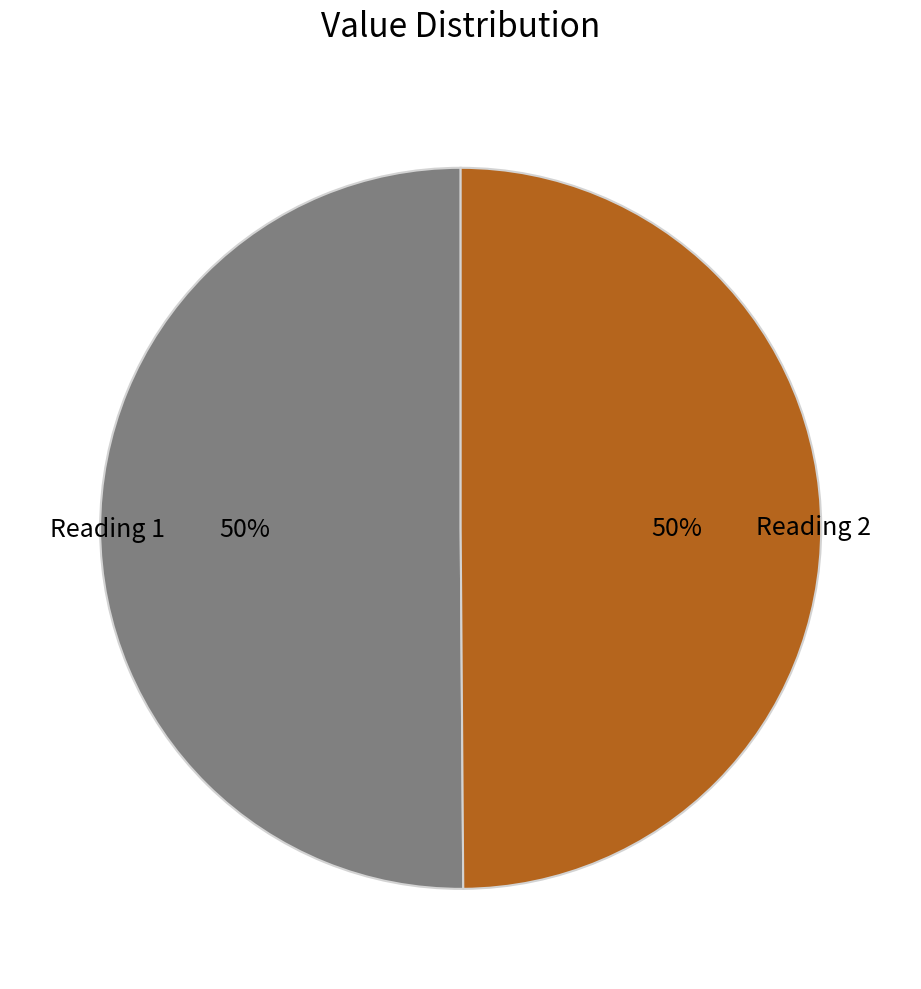

To the nearest percent, what is the combined percentage of Reading 1 and Reading 2?

100%